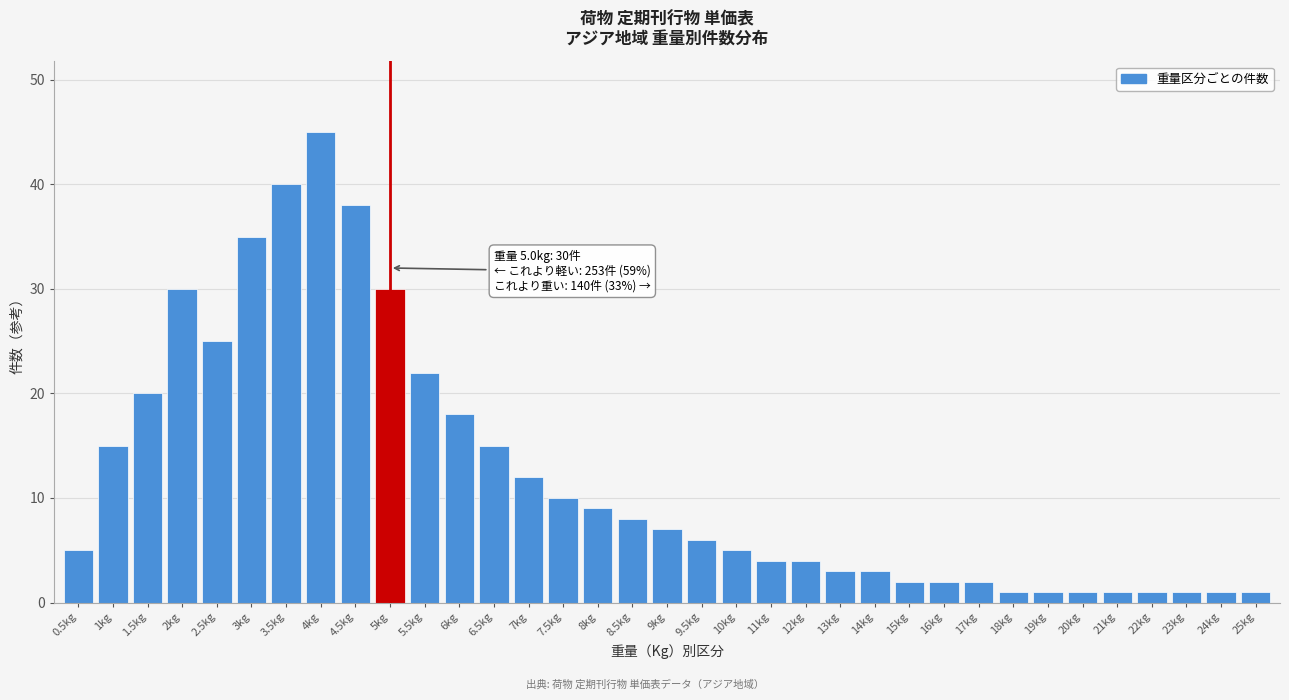

What is the label of the 10th bar from the right?

16kg